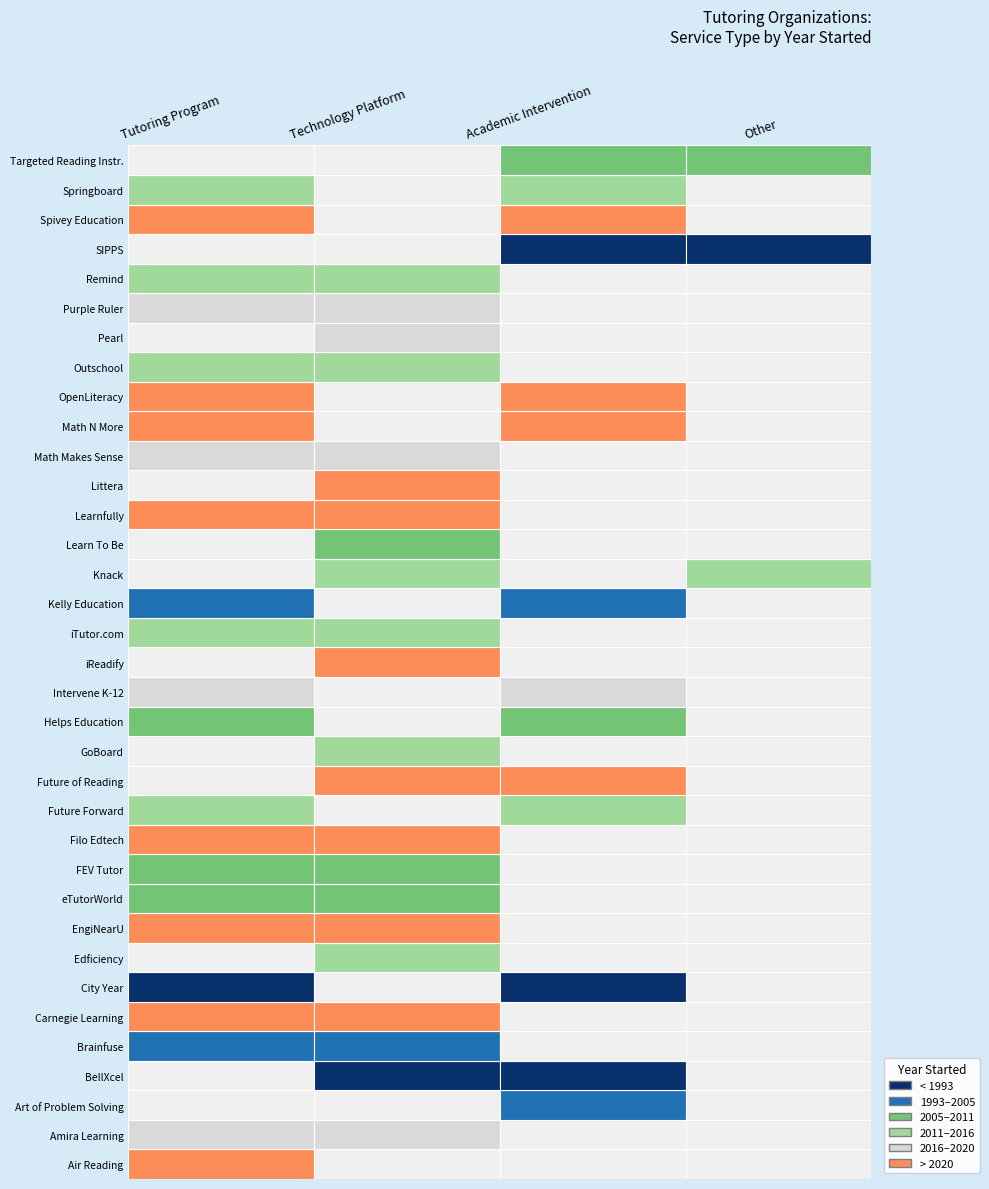

Between 28 and 2, which is larger?

28